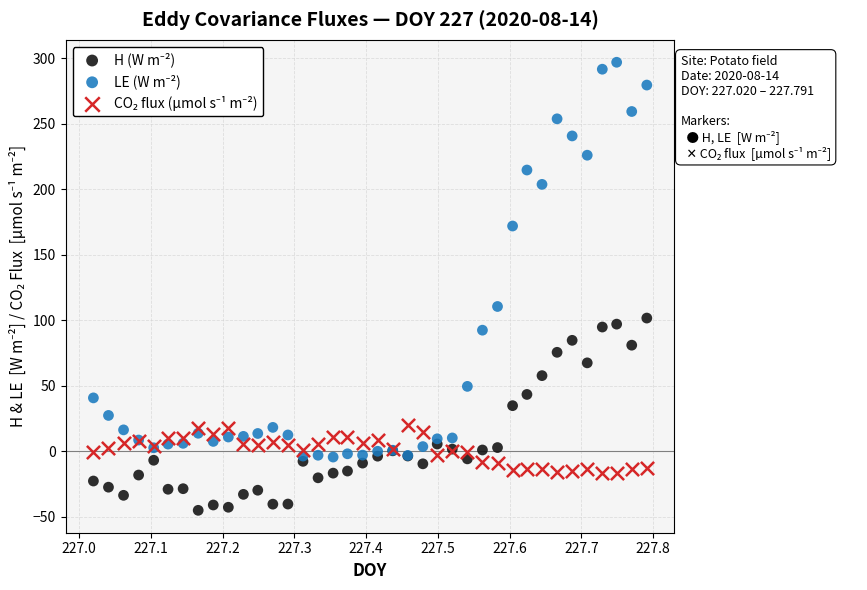

What is the X range (max minus min) for the scatter plot?

0.8